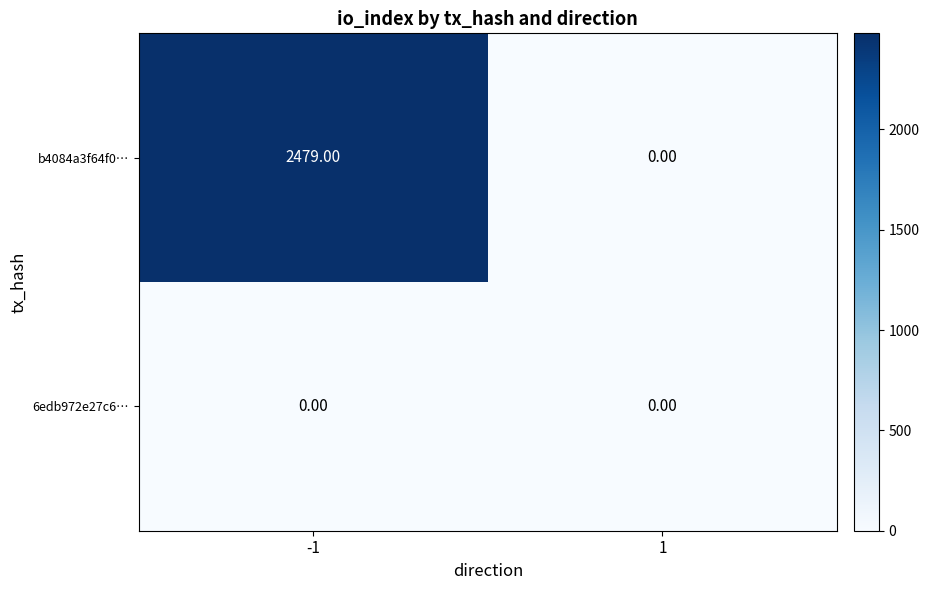

Between -1 and 1, which series saw the biggest shift?

b4084a3f64f0…